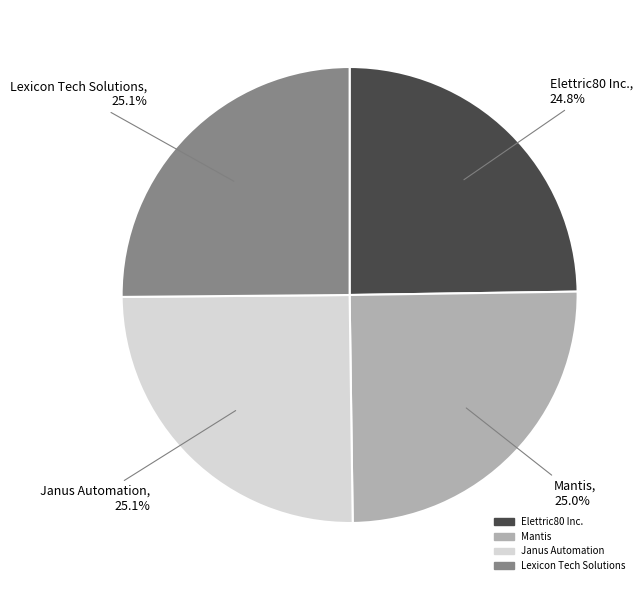

To the nearest percent, what is the average slice percentage?

25%